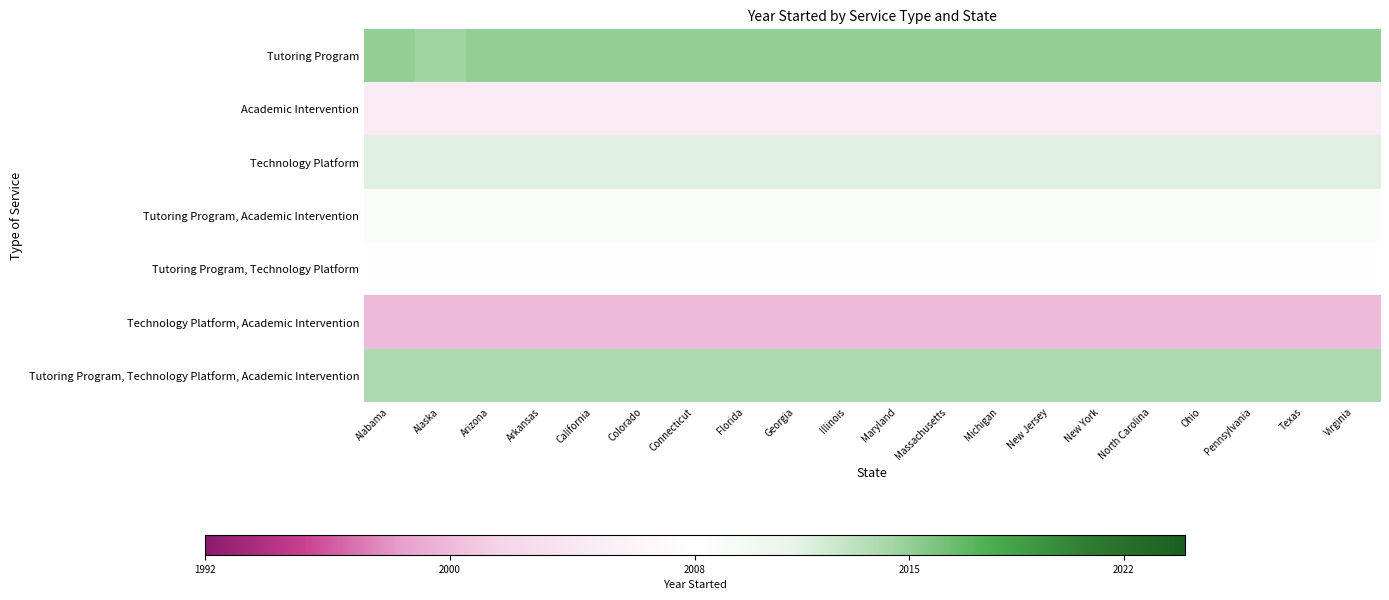

Reading right to left, extract all data points from this chart.

Tutoring Program: Virginia=0.4	Texas=0.4	Pennsylvania=0.4	Ohio=0.4	North Carolina=0.4	New York=0.4	New Jersey=0.4	Michigan=0.4	Massachusetts=0.4	Maryland=0.4	Illinois=0.4	Georgia=0.4	Florida=0.4	Connecticut=0.4	Colorado=0.4	California=0.4	Arkansas=0.4	Arizona=0.4	Alaska=0.4	Alabama=0.4
Academic Intervention: Virginia=-0.2	Texas=-0.2	Pennsylvania=-0.2	Ohio=-0.2	North Carolina=-0.2	New York=-0.2	New Jersey=-0.2	Michigan=-0.2	Massachusetts=-0.2	Maryland=-0.2	Illinois=-0.2	Georgia=-0.2	Florida=-0.2	Connecticut=-0.2	Colorado=-0.2	California=-0.2	Arkansas=-0.2	Arizona=-0.2	Alaska=-0.2	Alabama=-0.2
Technology Platform: Virginia=0.2	Texas=0.2	Pennsylvania=0.2	Ohio=0.2	North Carolina=0.2	New York=0.2	New Jersey=0.2	Michigan=0.2	Massachusetts=0.2	Maryland=0.2	Illinois=0.2	Georgia=0.2	Florida=0.2	Connecticut=0.2	Colorado=0.2	California=0.2	Arkansas=0.2	Arizona=0.2	Alaska=0.2	Alabama=0.2
Tutoring Program, Academic Intervention: Virginia=0.0	Texas=0.0	Pennsylvania=0.0	Ohio=0.0	North Carolina=0.0	New York=0.0	New Jersey=0.0	Michigan=0.0	Massachusetts=0.0	Maryland=0.0	Illinois=0.0	Georgia=0.0	Florida=0.0	Connecticut=0.0	Colorado=0.0	California=0.0	Arkansas=0.0	Arizona=0.0	Alaska=0.0	Alabama=0.0
Tutoring Program, Technology Platform: Virginia=0.0	Texas=0.0	Pennsylvania=0.0	Ohio=0.0	North Carolina=0.0	New York=0.0	New Jersey=0.0	Michigan=0.0	Massachusetts=0.0	Maryland=0.0	Illinois=0.0	Georgia=0.0	Florida=0.0	Connecticut=0.0	Colorado=0.0	California=0.0	Arkansas=0.0	Arizona=0.0	Alaska=0.0	Alabama=0.0
Technology Platform, Academic Intervention: Virginia=-0.5	Texas=-0.5	Pennsylvania=-0.5	Ohio=-0.5	North Carolina=-0.5	New York=-0.5	New Jersey=-0.5	Michigan=-0.5	Massachusetts=-0.5	Maryland=-0.5	Illinois=-0.5	Georgia=-0.5	Florida=-0.5	Connecticut=-0.5	Colorado=-0.5	California=-0.5	Arkansas=-0.5	Arizona=-0.5	Alaska=-0.5	Alabama=-0.5
Tutoring Program, Technology Platform, Academic Intervention: Virginia=0.4	Texas=0.4	Pennsylvania=0.4	Ohio=0.4	North Carolina=0.4	New York=0.4	New Jersey=0.4	Michigan=0.4	Massachusetts=0.4	Maryland=0.4	Illinois=0.4	Georgia=0.4	Florida=0.4	Connecticut=0.4	Colorado=0.4	California=0.4	Arkansas=0.4	Arizona=0.4	Alaska=0.4	Alabama=0.4